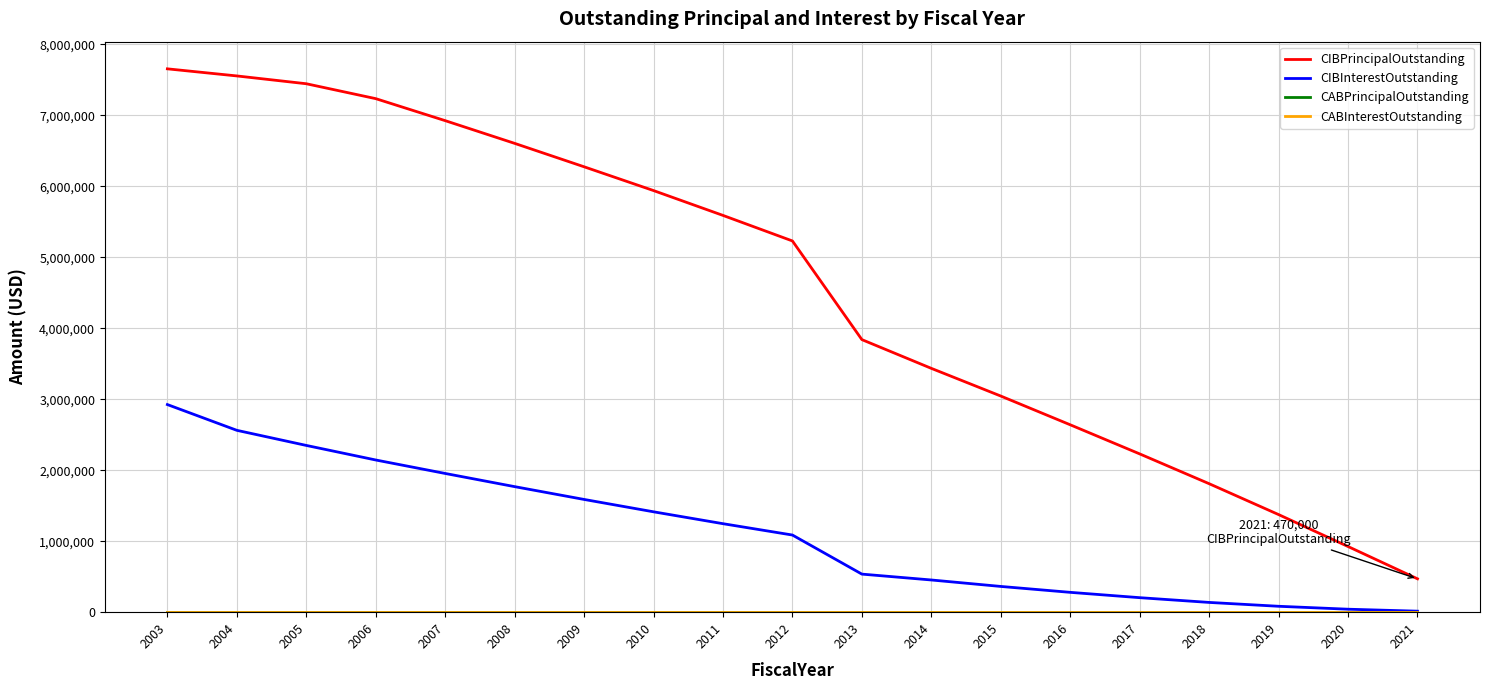

Is this an area chart (filled region under the line)?

No